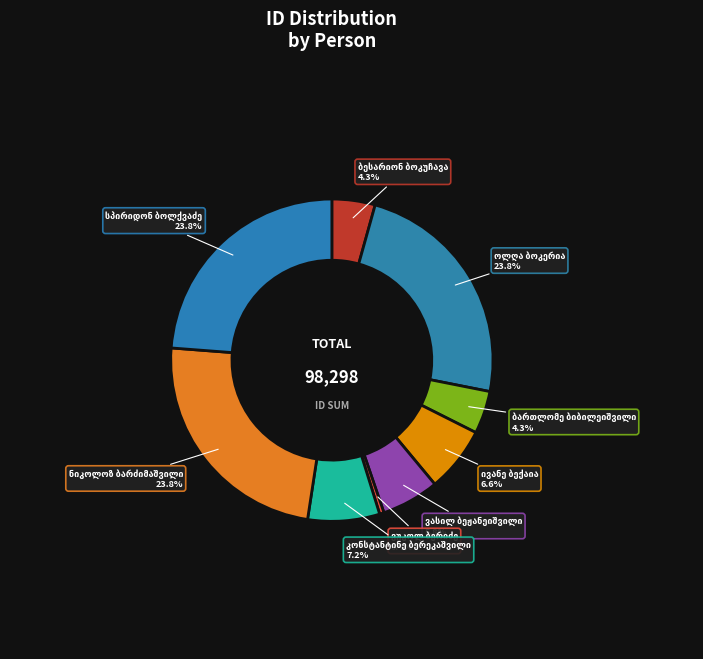

How many segments does this pie chart have?

9